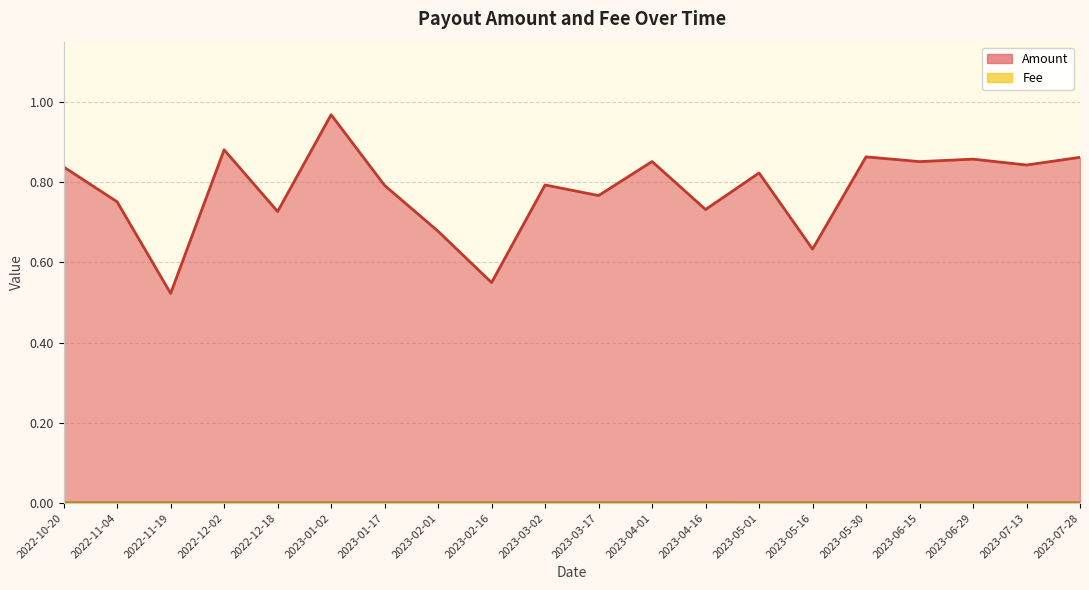

The Amount series shows 0.2 at 2023-04-16. True or false?

False